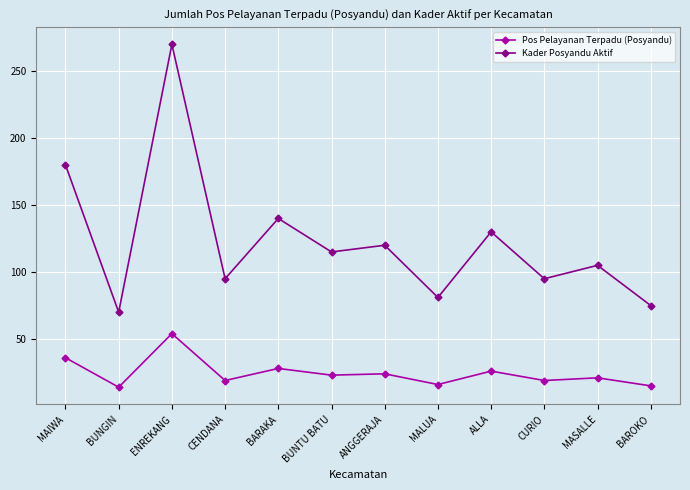

What is the highest value of the Pos Pelayanan Terpadu (Posyandu) series?

54